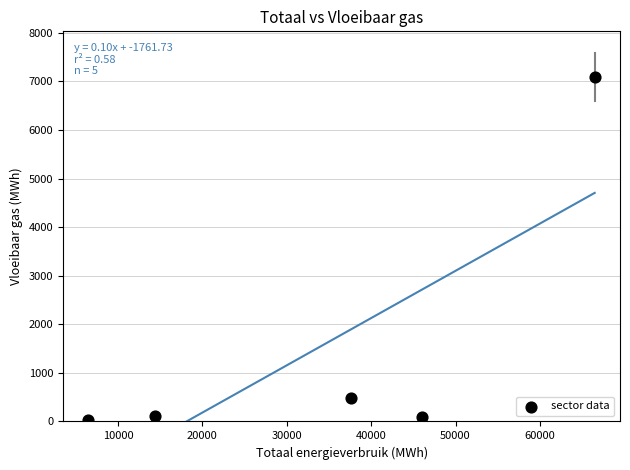

What is the range of X values (max minus min)?

60002.4